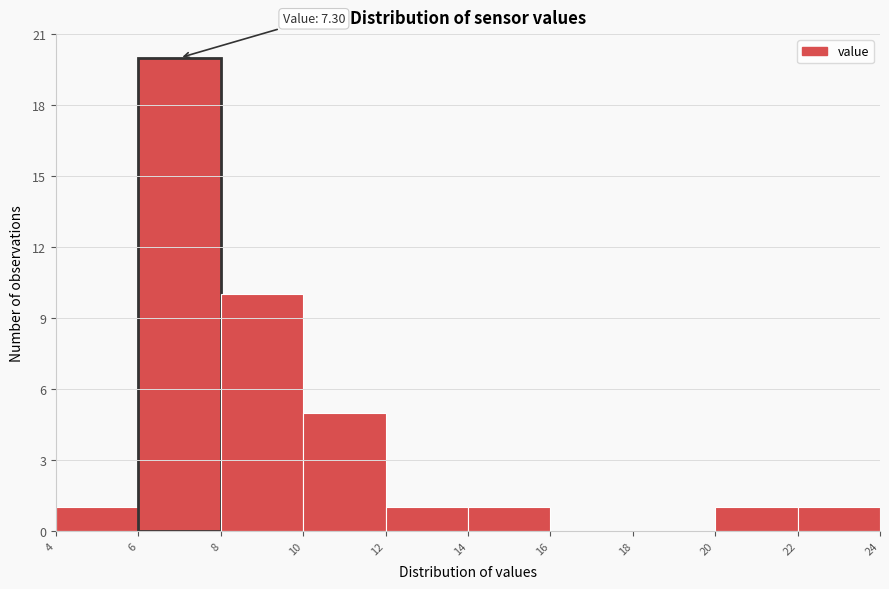

Which range on the x-axis has the tallest bar?

6 to 8